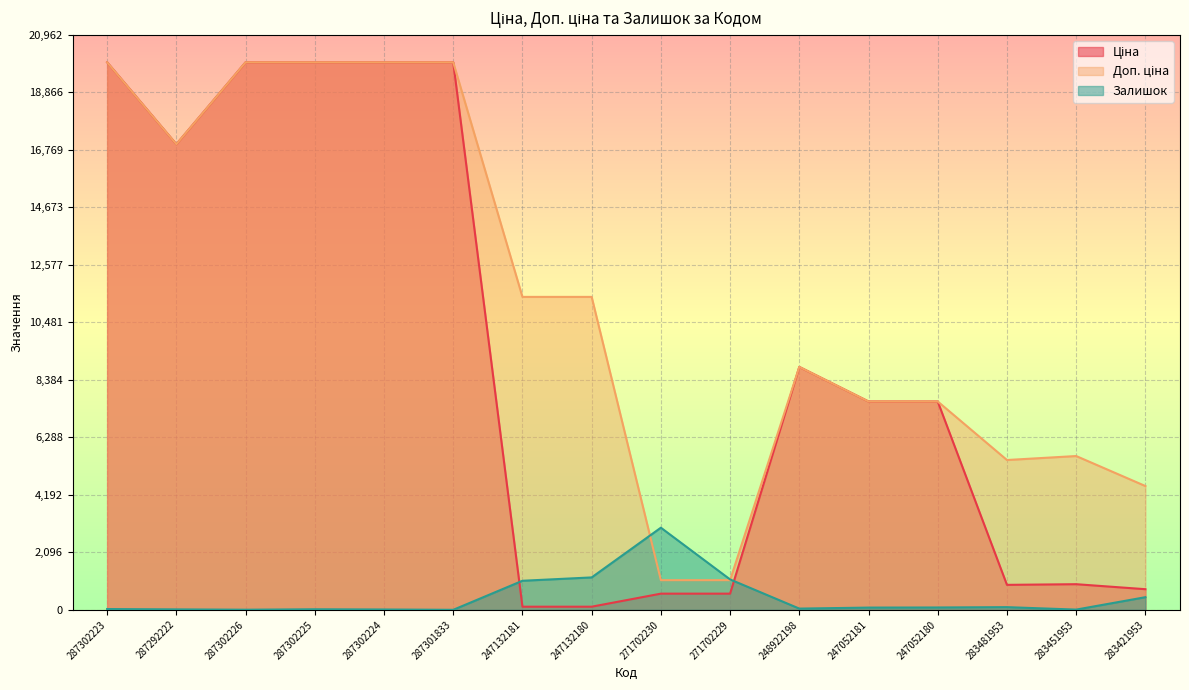

What is the sum of the Залишок values at 271702230 and 287302223?

3023.1